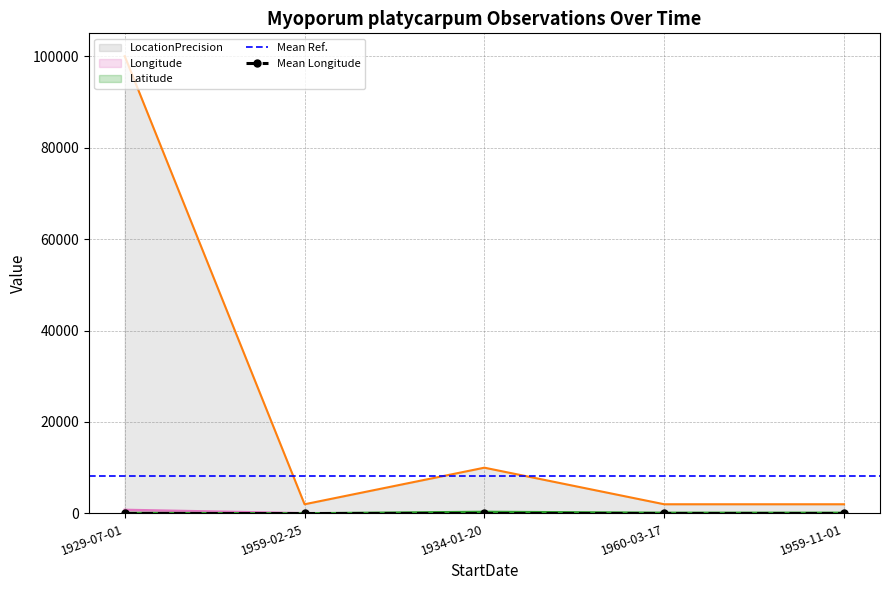

True or false: LocationPrecision and Latitude cross at least once.

False